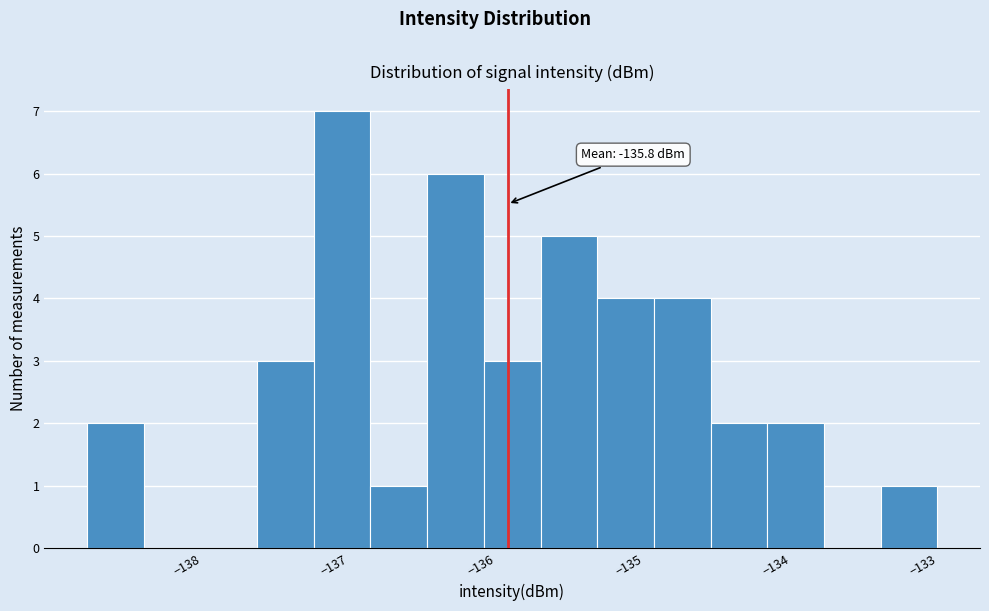

Around what value on the x-axis is the tallest bar? Give the approximate position of its centre, as read against the axis.

-136.9